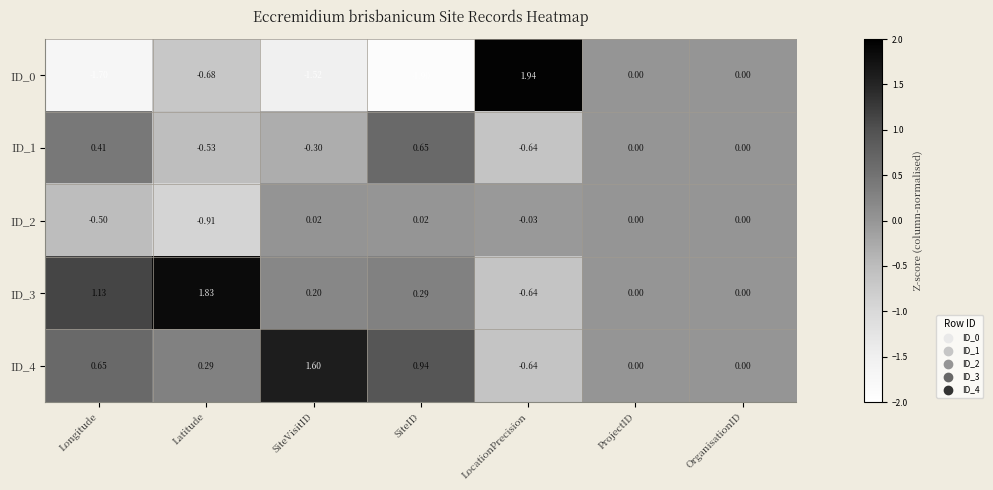

Which series has the largest total across all categories?

ID_4